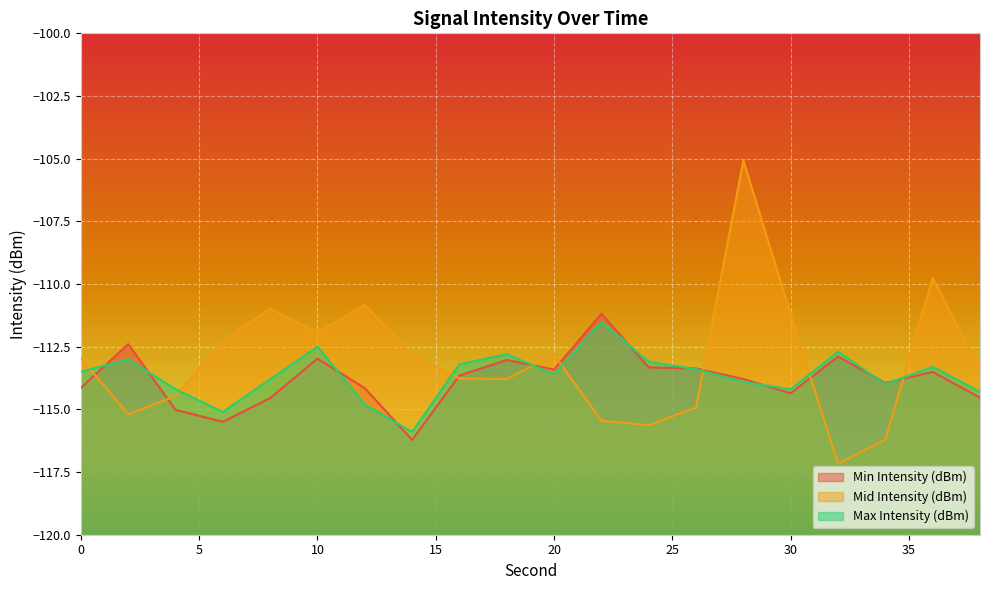

At which category does Min Intensity (dBm) reach its first local peak?

2